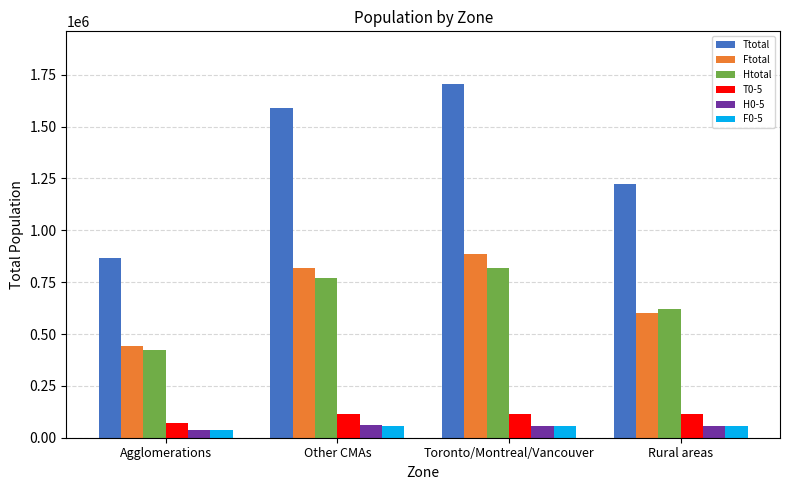

What position from the right is Agglomerations?

4